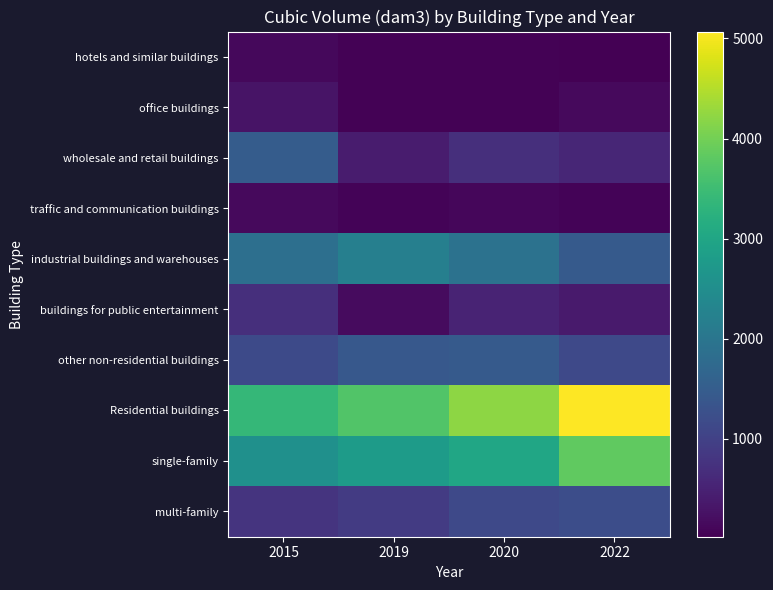

What is the maximum value shown in the chart?

5069.1